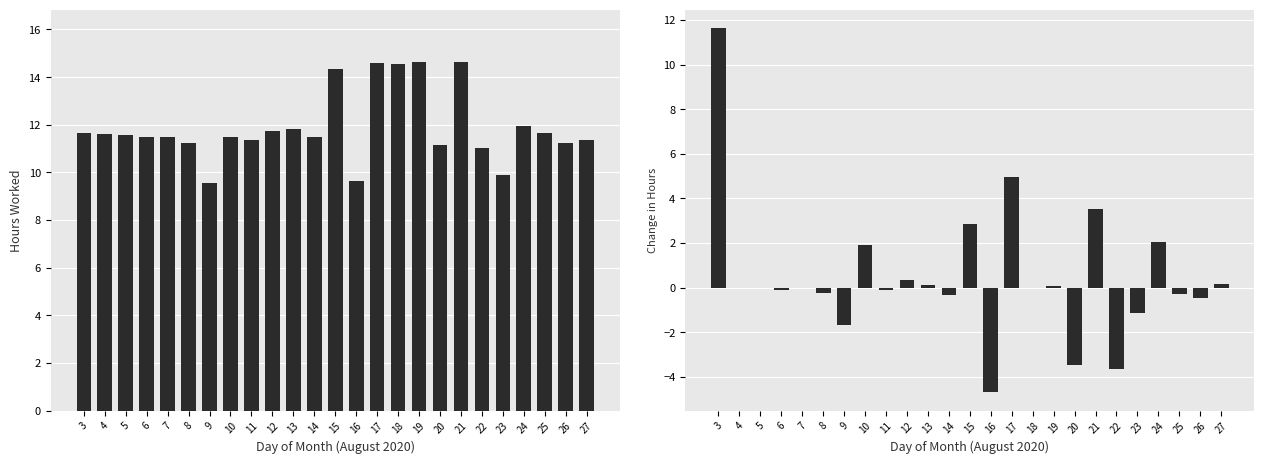

What is the difference between the maximum and minimum values in the Change in Hours series?

16.4